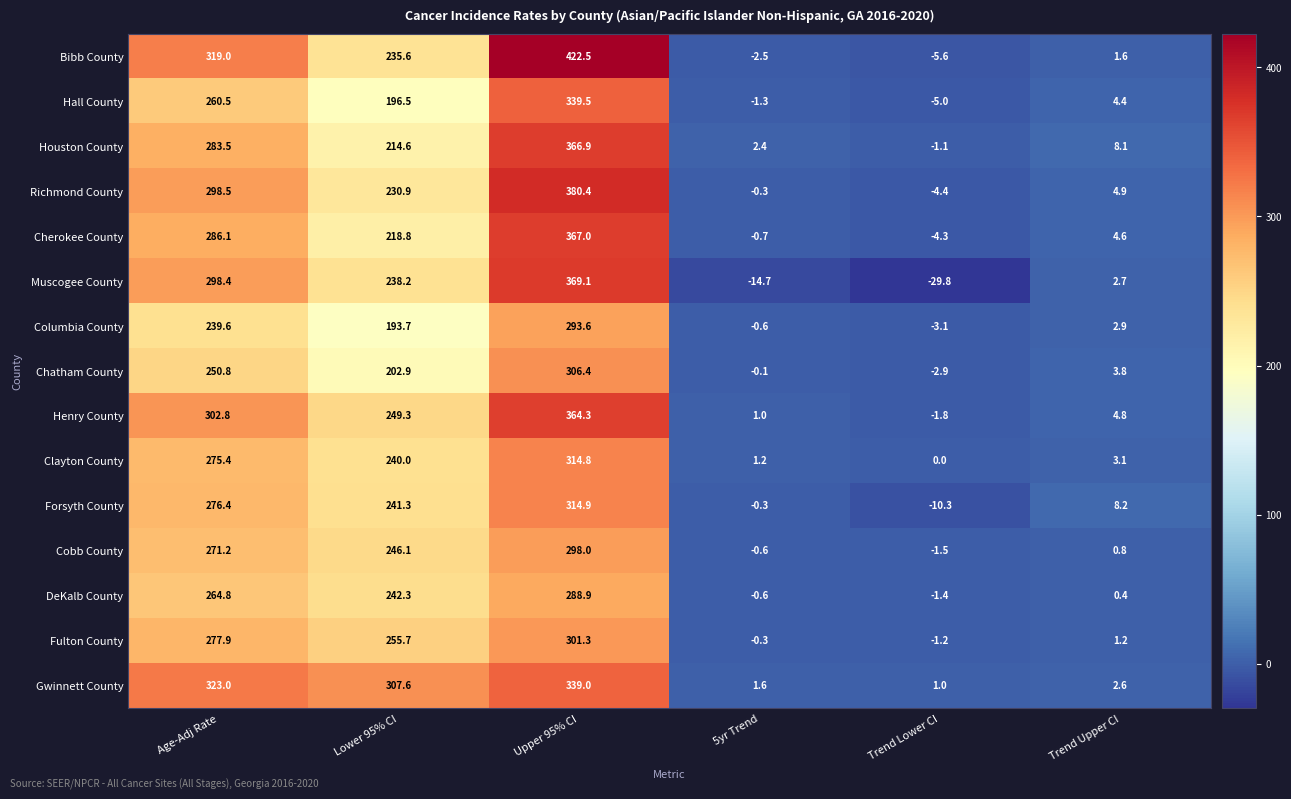

What is the maximum value shown in the chart?

422.5